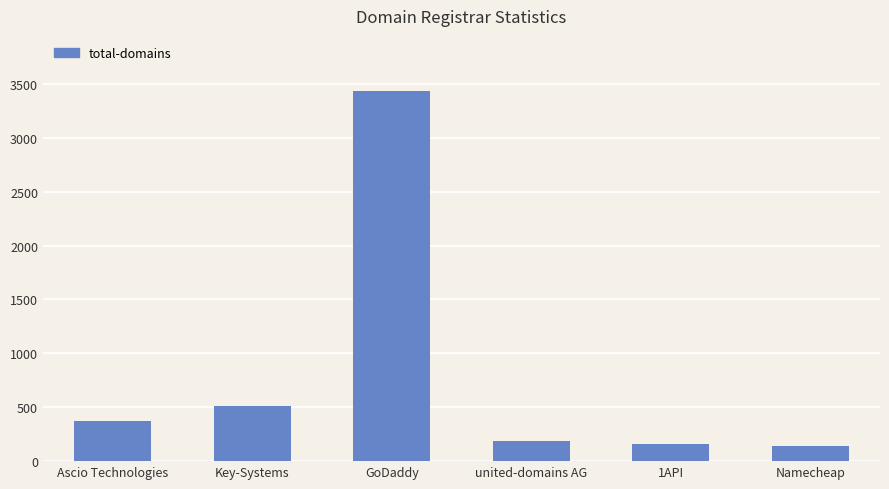

What is the value of the 6th bar from the left?

145